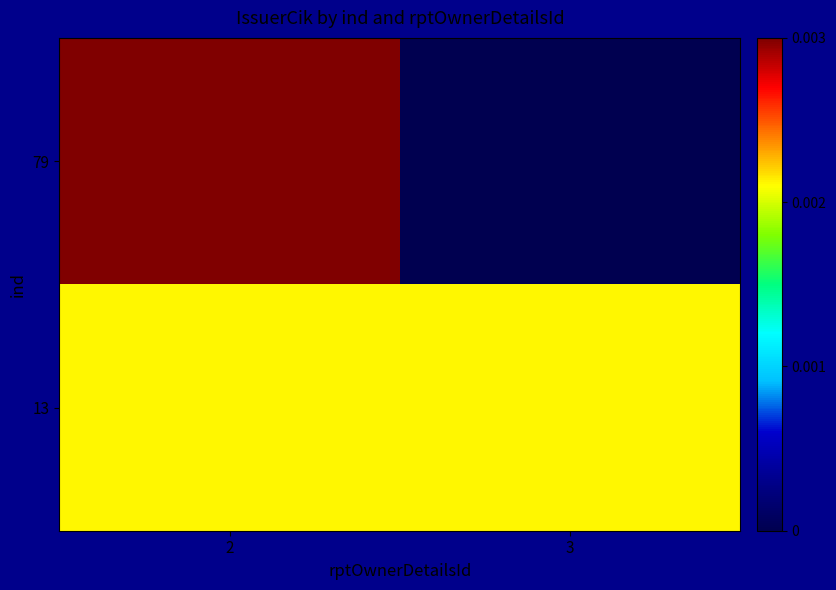

Reading left to right, extract all data points from this chart.

79: 2=0.0	3=0.0
13: 2=0.0	3=0.0